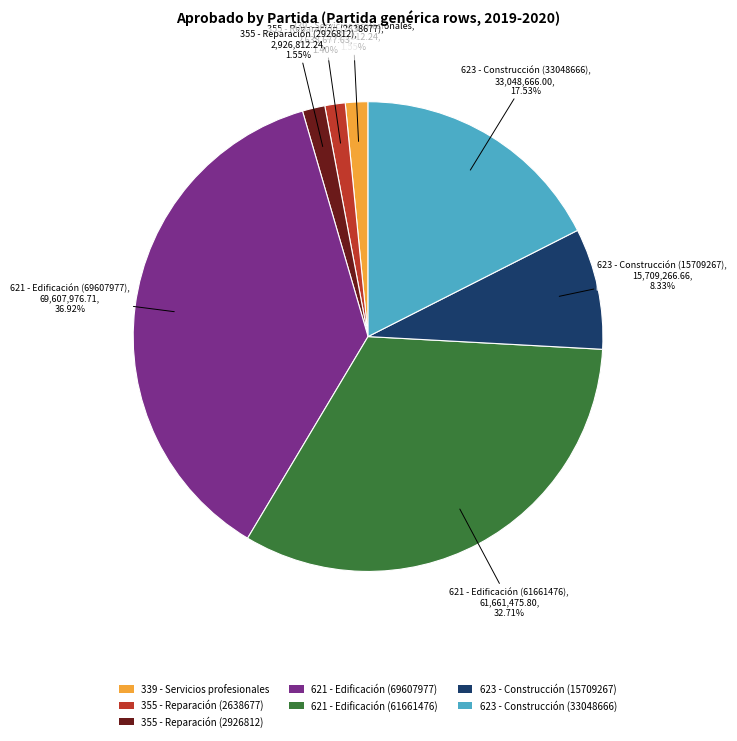

Does any single category account for the majority?

No